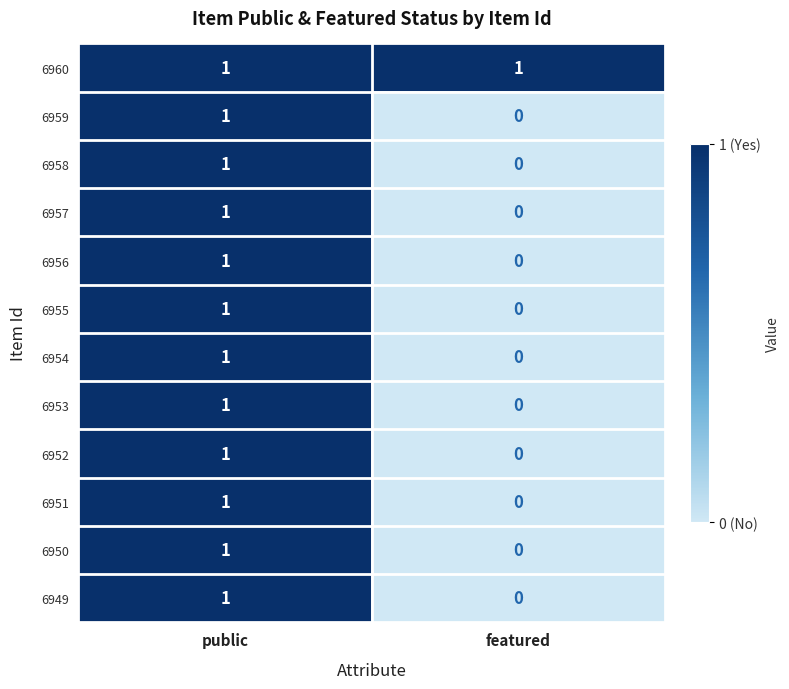

Reading left to right, what are all the values shown in this chart?

6960: public=1	featured=1
6959: public=1	featured=0
6958: public=1	featured=0
6957: public=1	featured=0
6956: public=1	featured=0
6955: public=1	featured=0
6954: public=1	featured=0
6953: public=1	featured=0
6952: public=1	featured=0
6951: public=1	featured=0
6950: public=1	featured=0
6949: public=1	featured=0